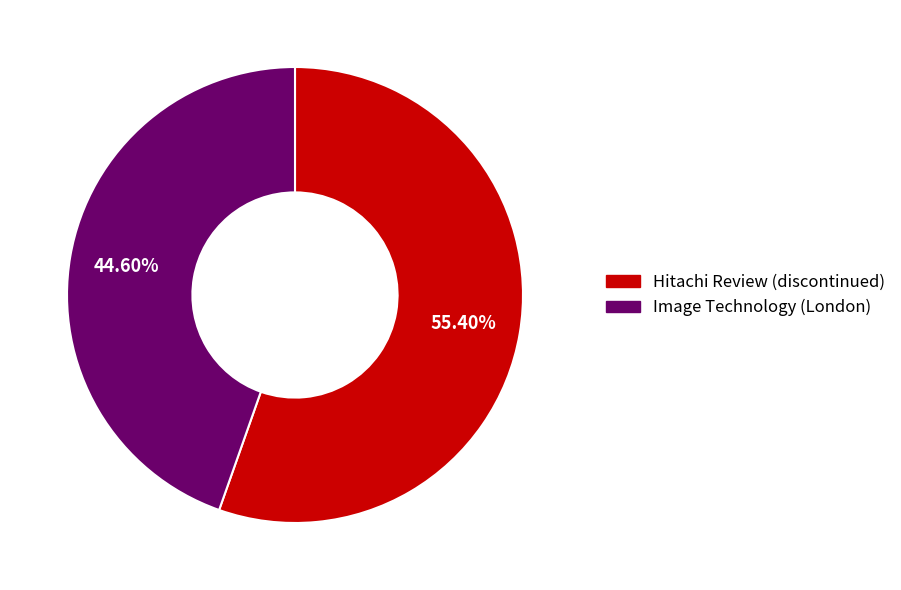

What percentage is the Hitachi Review (discontinued) slice, to the nearest percent?

55%